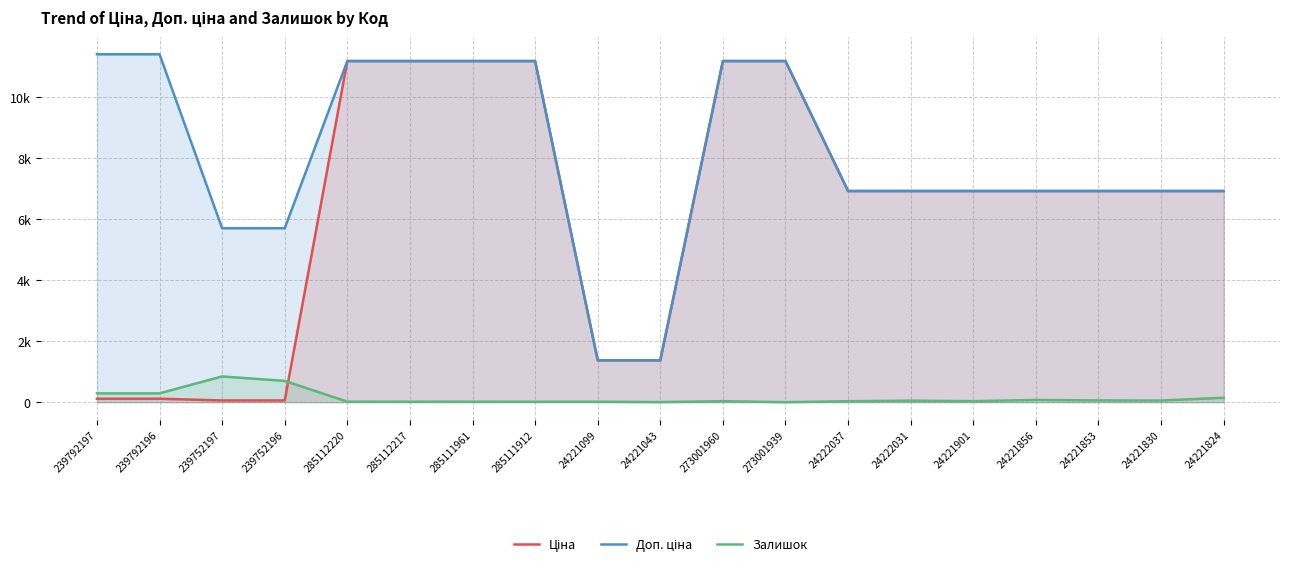

At 273001939, list the series in order from smallest to largest.

Залишок, Ціна, Доп. ціна